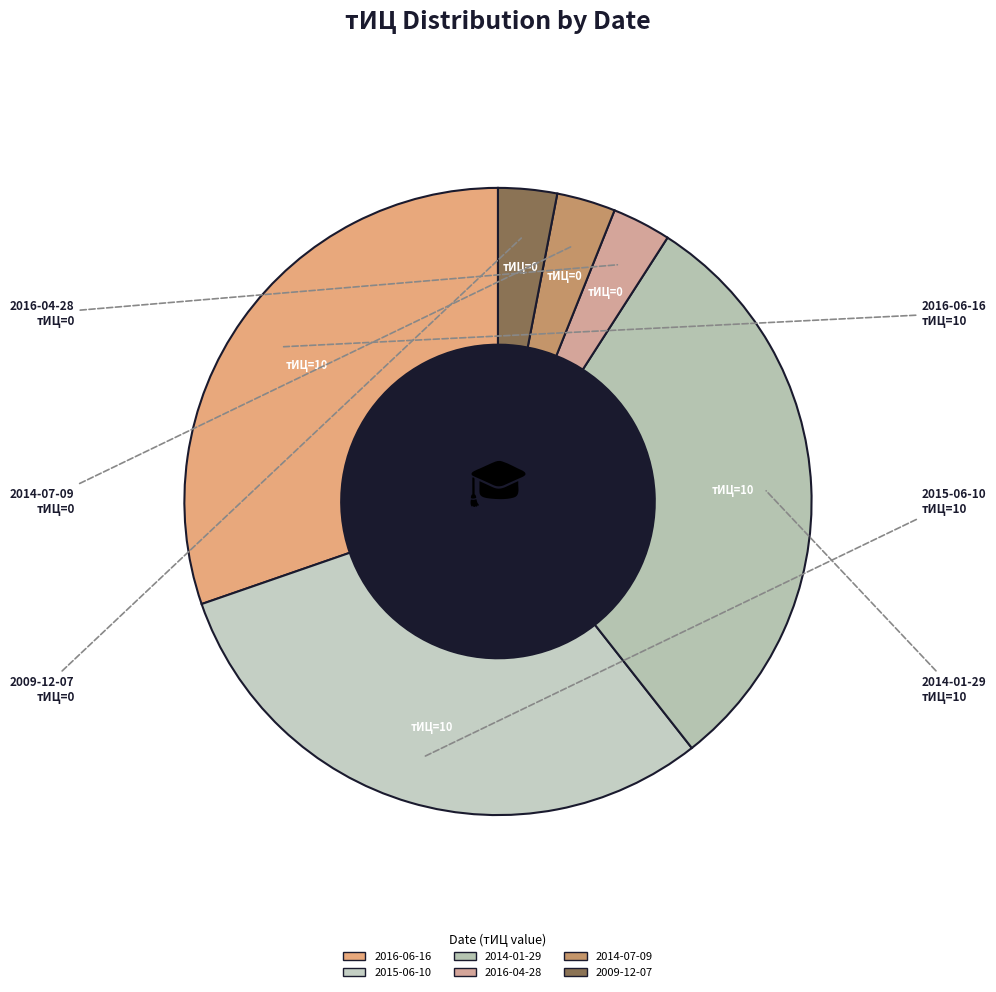

Which category has the biggest portion of the pie?

2016-06-16 (тИЦ=10)